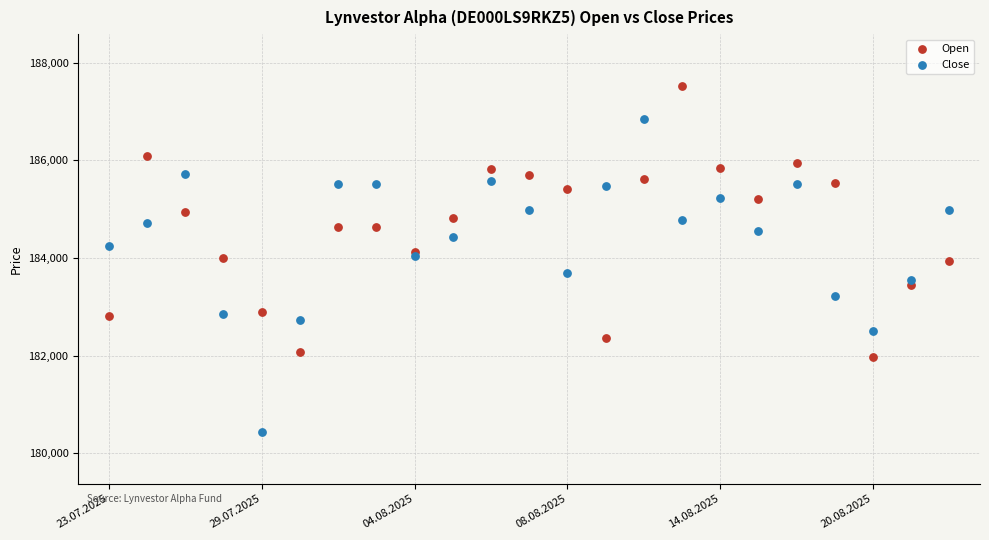

Which series has the largest Y range (max minus min)?

Close